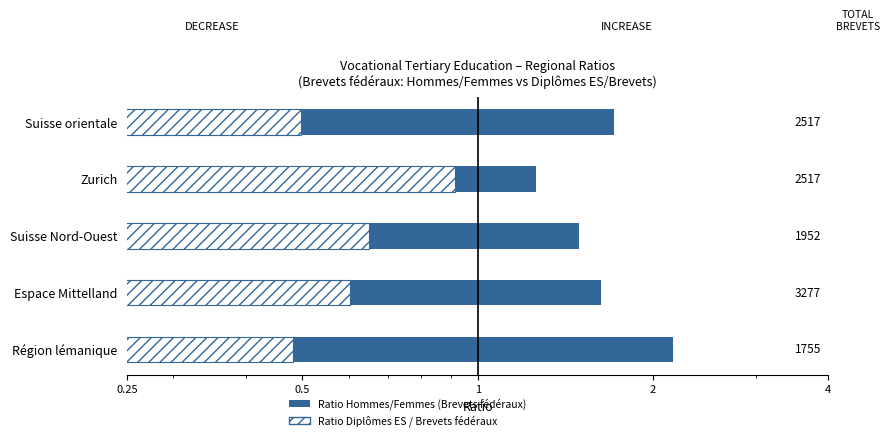

At Suisse Nord-Ouest, list the series in order from largest to smallest.

Ratio Hommes/Femmes (Brevets fédéraux), Ratio Diplômes ES / Brevets fédéraux